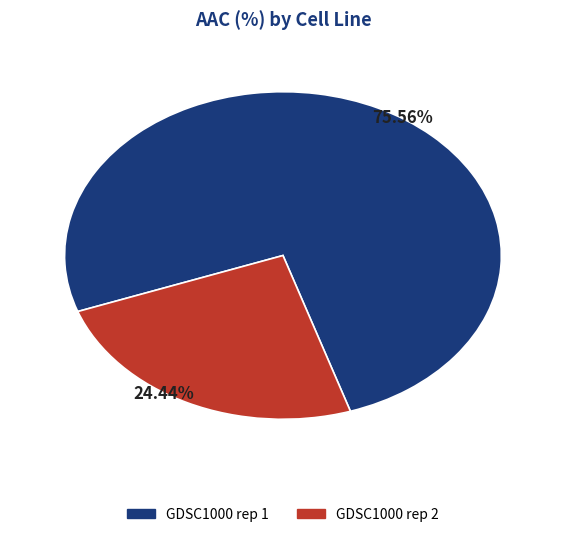

Does any single category account for the majority?

Yes